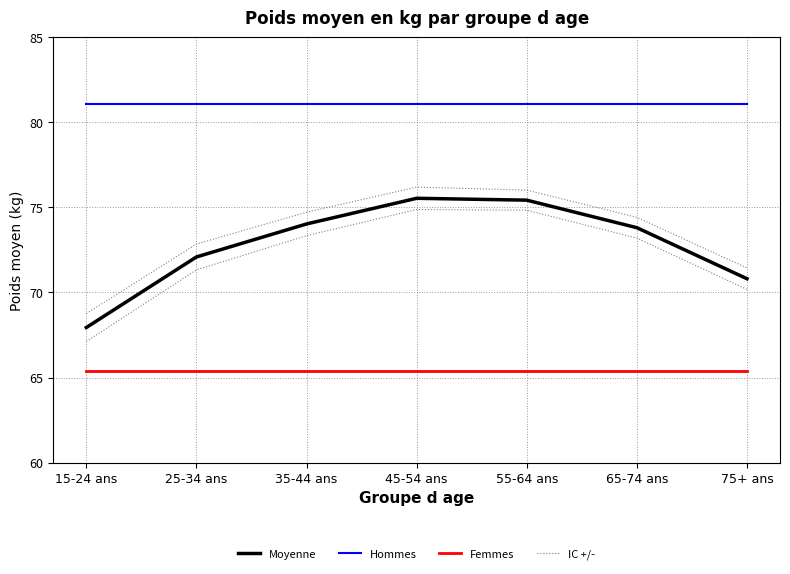

True or false: Moyenne and Femmes intersect in this chart.

False